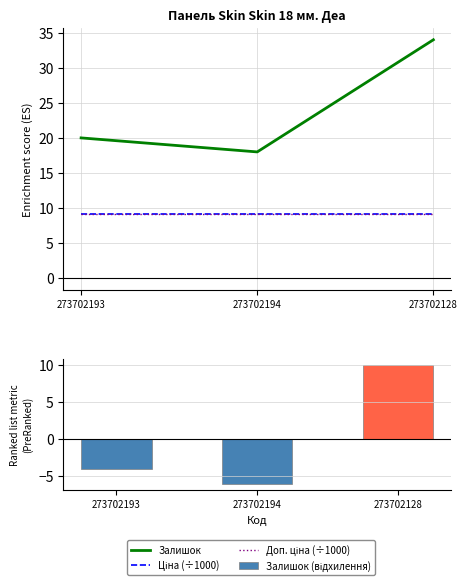

What is the label of the 2nd bar from the left?

273702194